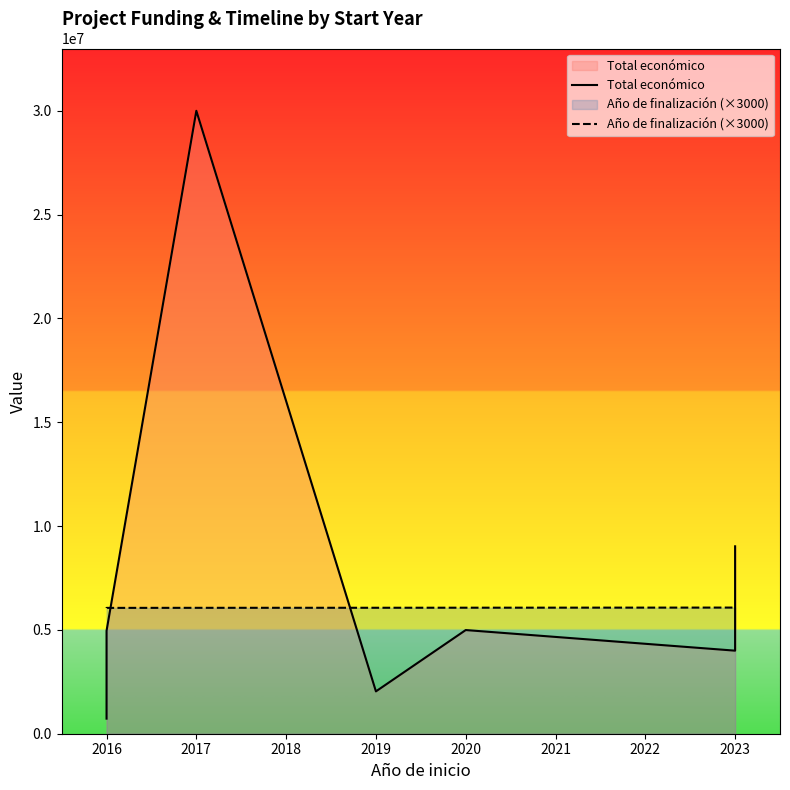

The Año de finalización (×3000) series shows 10731660 at 2020. True or false?

False